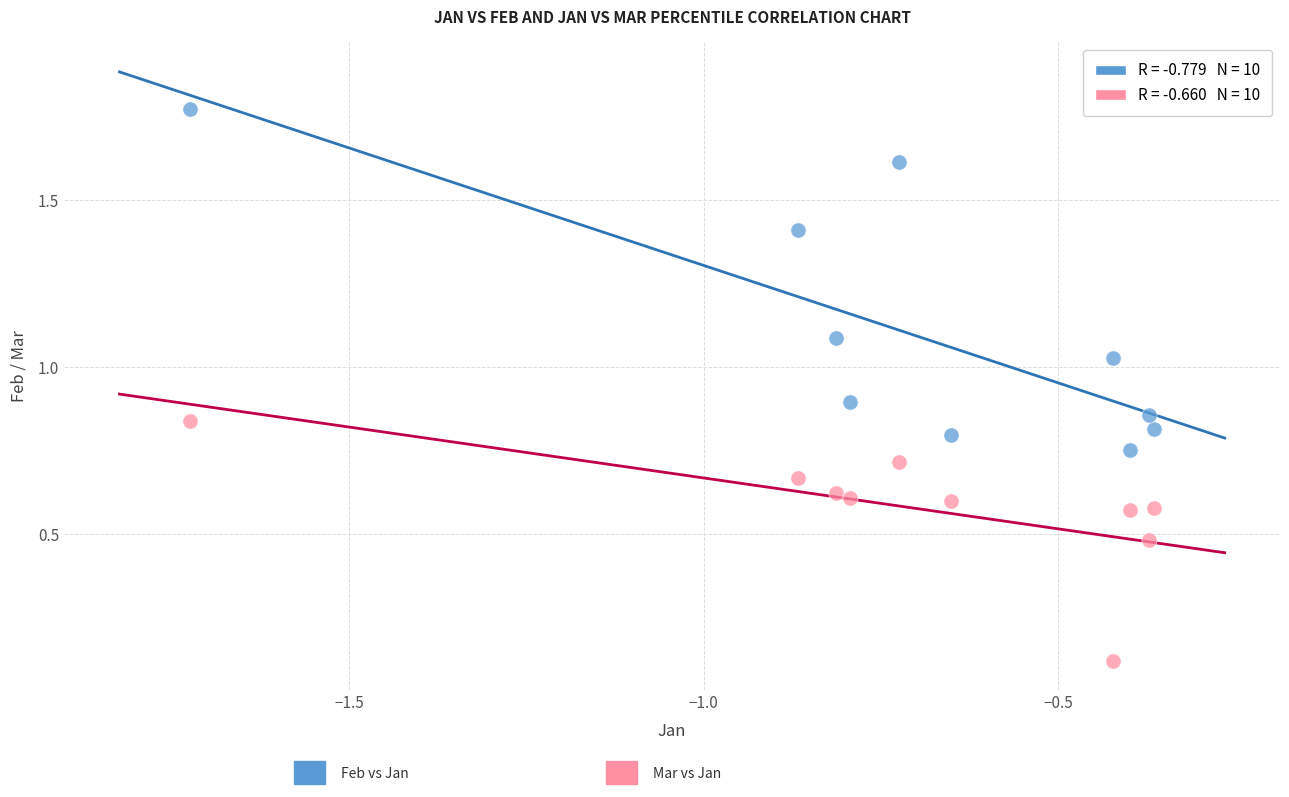

Across all data points, what is the range of Y values (max minus min)?

1.7